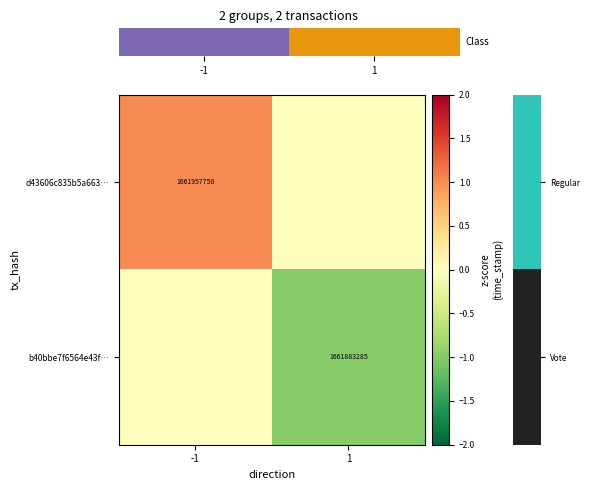

The b40bbe7f6564e43f… series shows 1661883285 at 1. True or false?

True